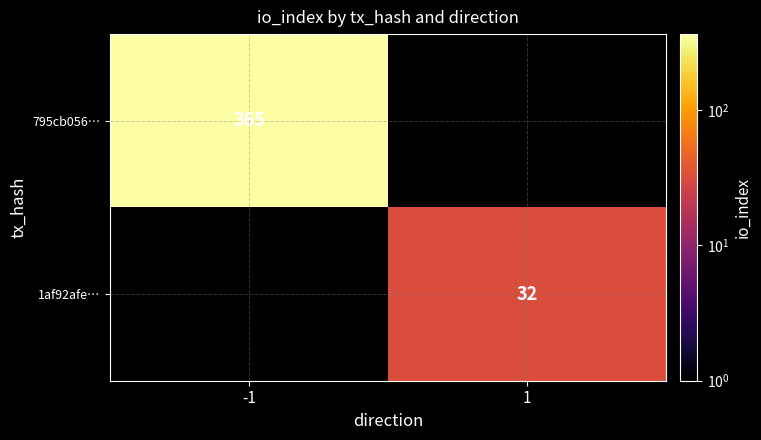

The 1af92afe… series shows 42 at 1. True or false?

False